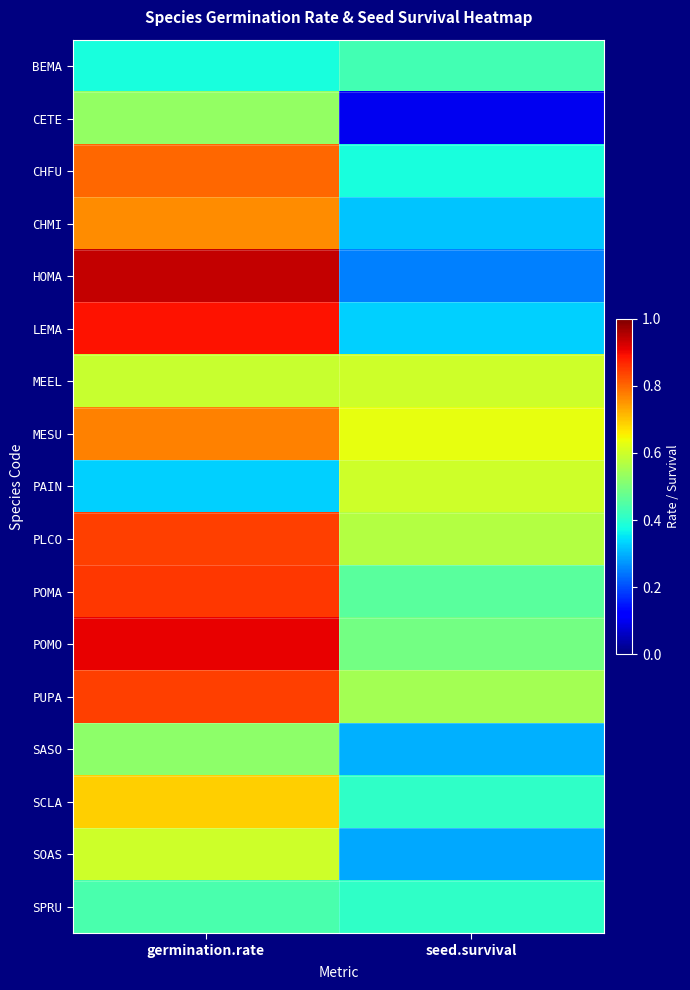

How many series are shown in this chart?

17